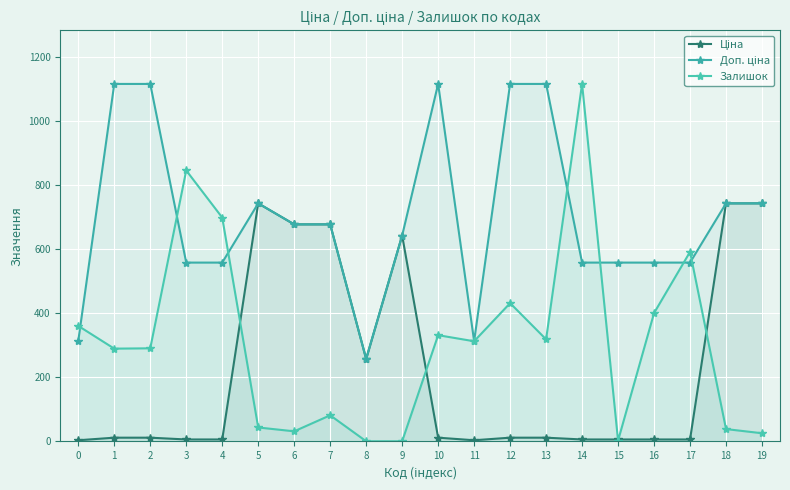

How many categories are shown in the chart?

20